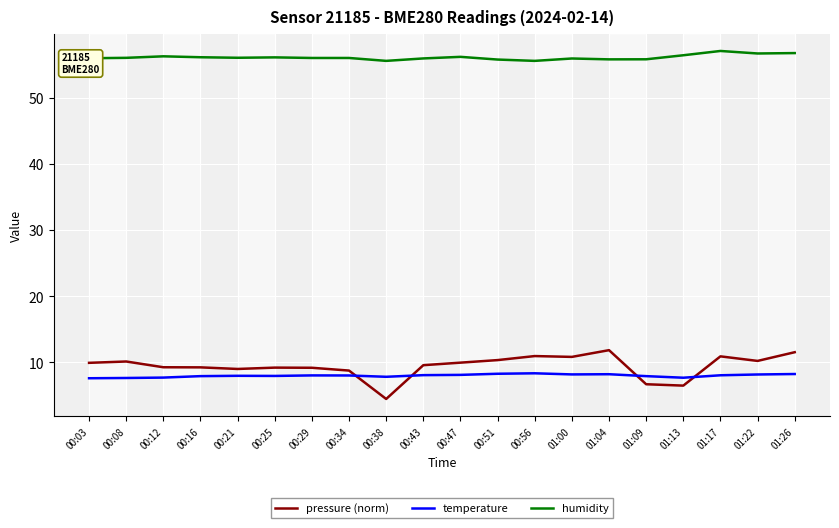

The temperature series shows 3.7 at 00:08. True or false?

False